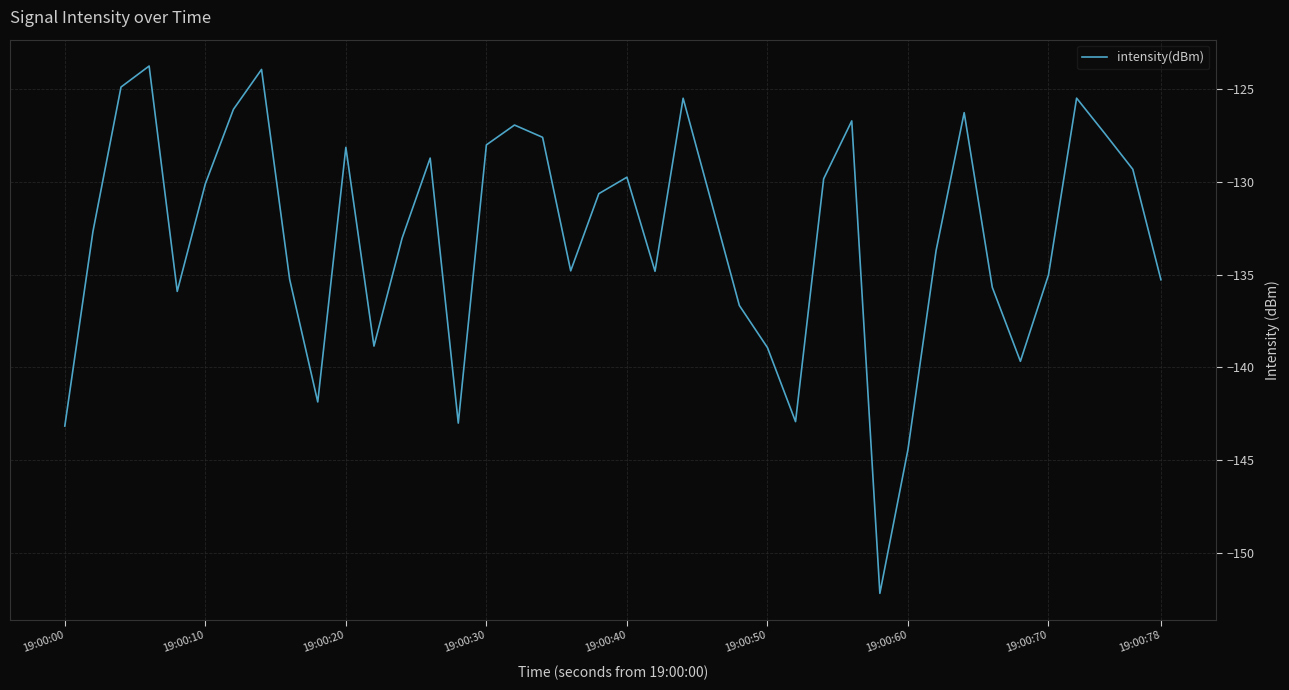

Count the number of data series in this chart.

1